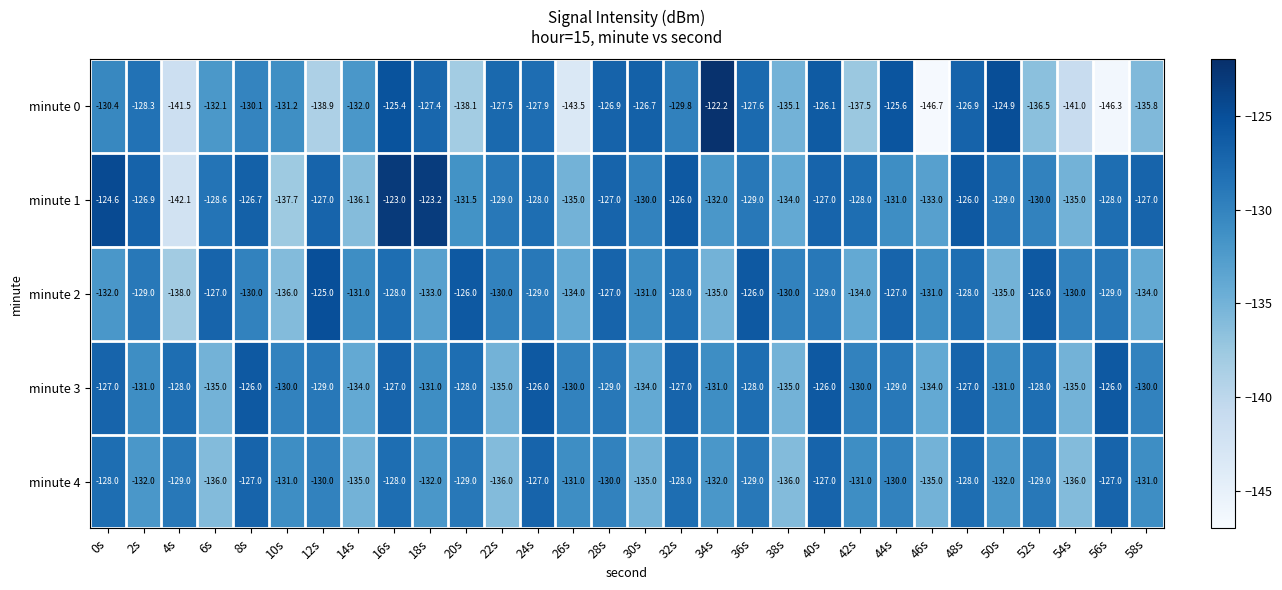

What is the total value across all series at 40s?

-635.1